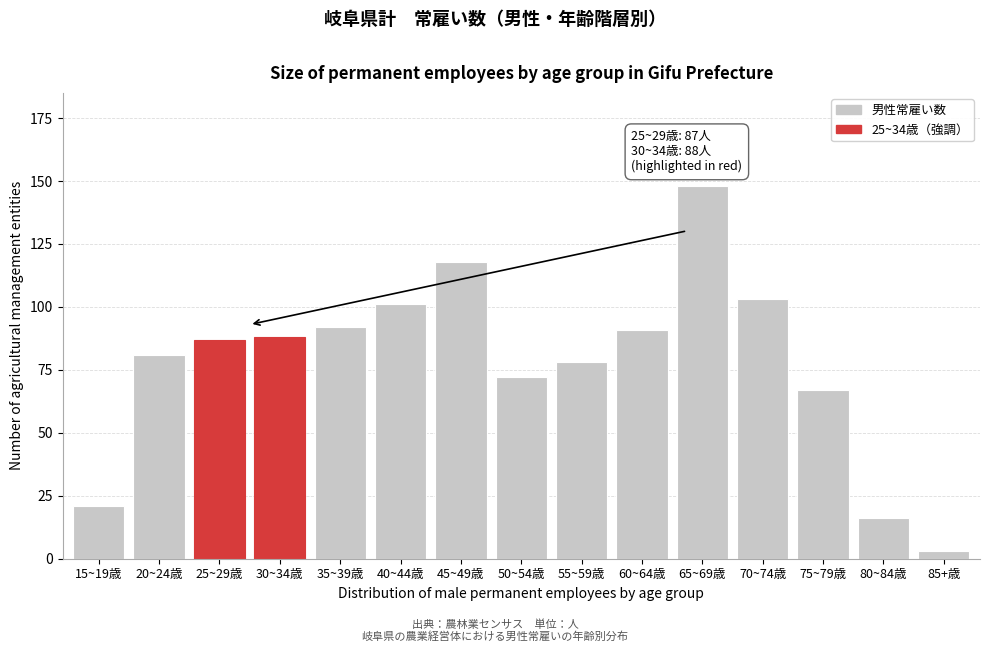

Reading left to right, what are all the values shown in this chart?

15~19歳=21	20~24歳=81	25~29歳=87	30~34歳=88	35~39歳=92	40~44歳=101	45~49歳=118	50~54歳=72	55~59歳=78	60~64歳=91	65~69歳=148	70~74歳=103	75~79歳=67	80~84歳=16	85+歳=3